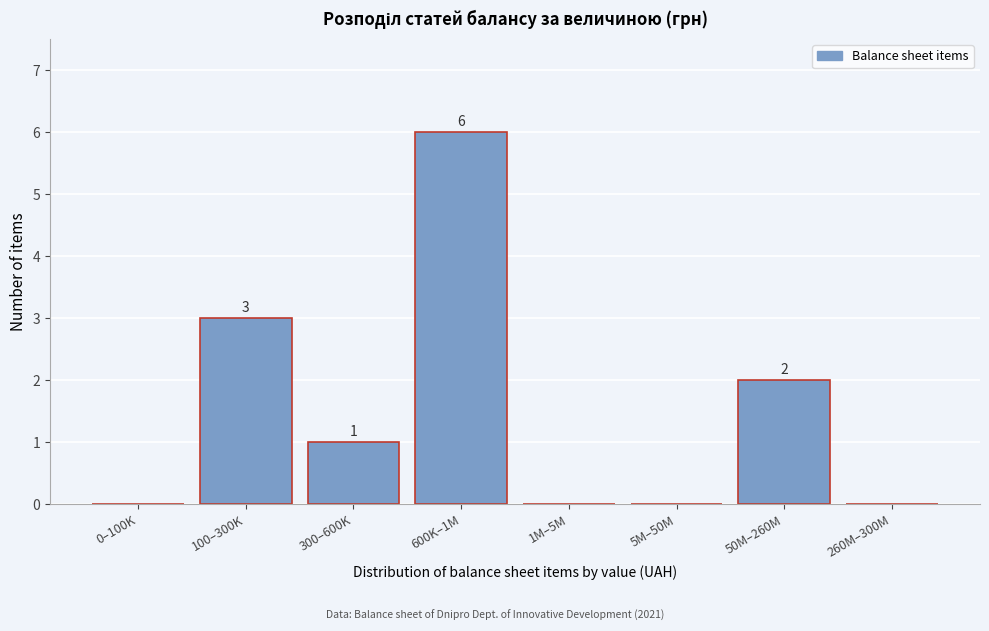

Reading right to left, list all the values displayed in this chart.

260M–300M=0	50M–260M=2	5M–50M=0	1M–5M=0	600K–1M=6	300–600K=1	100–300K=3	0–100K=0